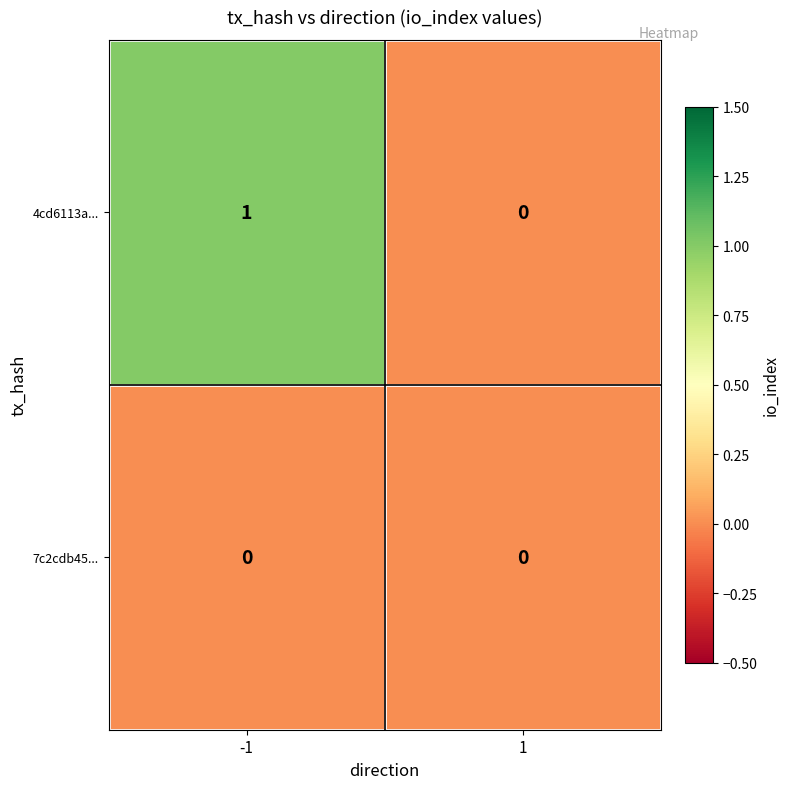

Which series changed the most between -1 and 1?

4cd6113a...